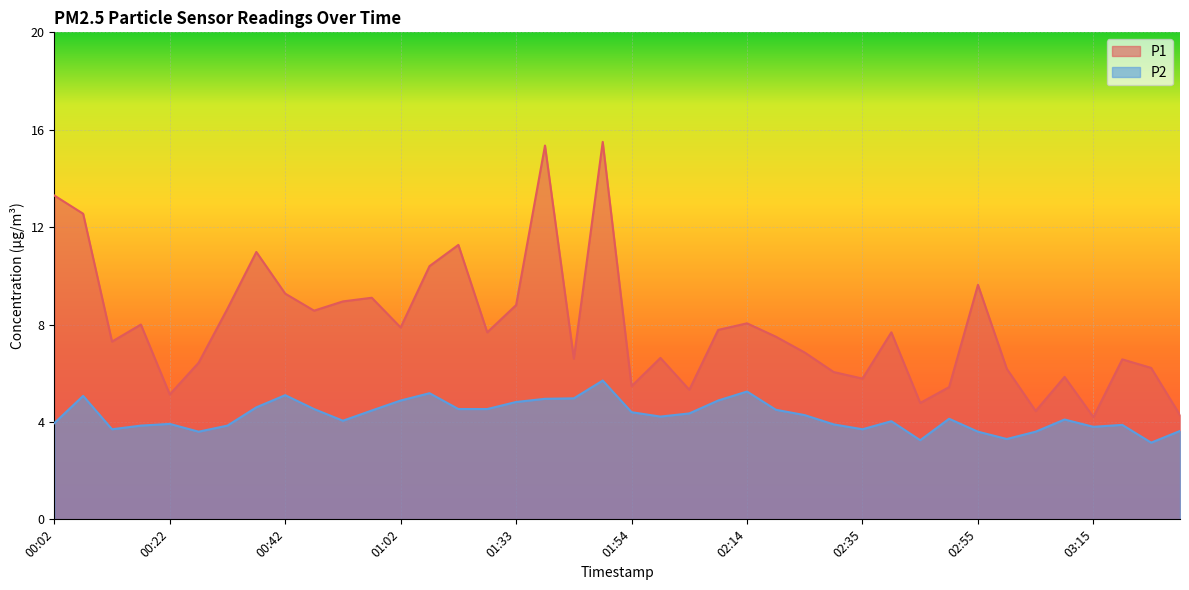

Reading left to right, transcribe all the data shown in this chart.

P1: 00:02=13.3	00:07=12.6	00:12=7.3	00:17=8.0	00:22=5.1	00:27=6.4	00:32=8.7	00:37=11.0	00:42=9.3	00:47=8.6	00:52=8.9	00:57=9.1	01:02=7.9	01:13=10.4	01:18=11.3	01:28=7.7	01:33=8.8	01:39=15.3	01:44=6.6	01:49=15.5	01:54=5.5	01:59=6.6	02:04=5.3	02:09=7.8	02:14=8.1	02:19=7.5	02:24=6.8	02:30=6.0	02:35=5.8	02:40=7.7	02:45=4.8	02:50=5.4	02:55=9.6	03:00=6.2	03:05=4.5	03:10=5.8	03:15=4.2	03:20=6.6	03:25=6.2	03:30=4.3
P2: 00:02=4.0	00:07=5.1	00:12=3.7	00:17=3.9	00:22=3.9	00:27=3.6	00:32=3.9	00:37=4.6	00:42=5.1	00:47=4.5	00:52=4.0	00:57=4.5	01:02=4.9	01:13=5.2	01:18=4.5	01:28=4.5	01:33=4.8	01:39=5.0	01:44=5.0	01:49=5.7	01:54=4.4	01:59=4.2	02:04=4.3	02:09=4.9	02:14=5.2	02:19=4.5	02:24=4.3	02:30=3.9	02:35=3.7	02:40=4.0	02:45=3.2	02:50=4.1	02:55=3.6	03:00=3.3	03:05=3.6	03:10=4.1	03:15=3.8	03:20=3.9	03:25=3.1	03:30=3.6